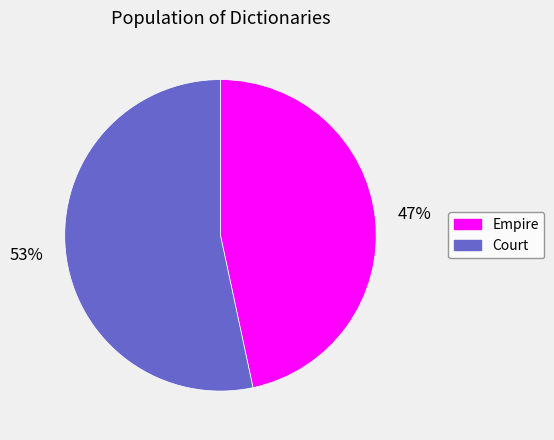

How many segments does this pie chart have?

2